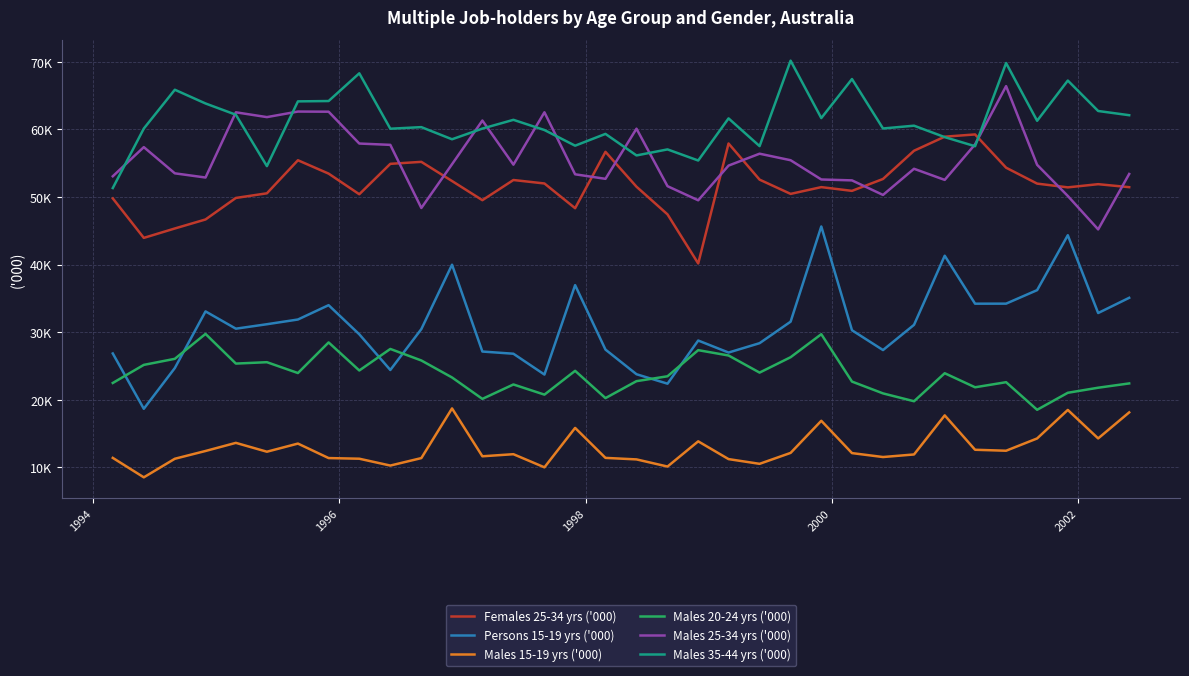

What are all the series names shown in the legend?

Females 25-34 yrs ('000), Persons 15-19 yrs ('000), Males 15-19 yrs ('000), Males 20-24 yrs ('000), Males 25-34 yrs ('000), Males 35-44 yrs ('000)